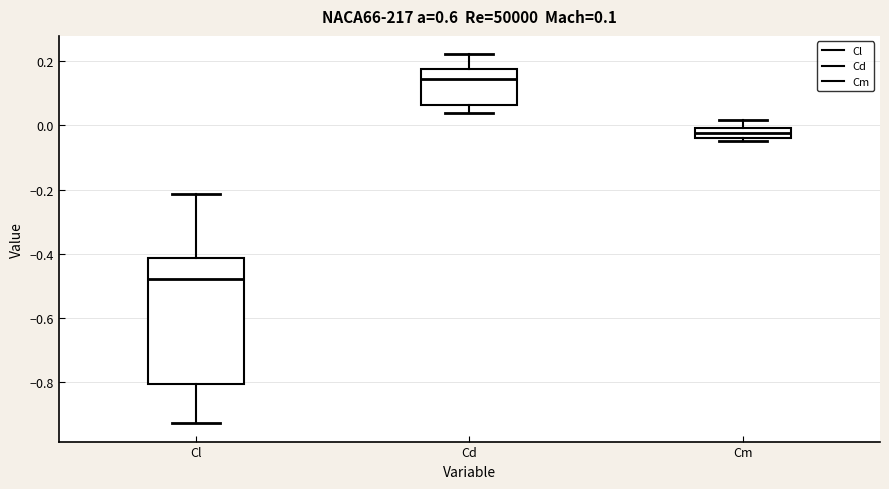

Which box has the highest median line?

Cd